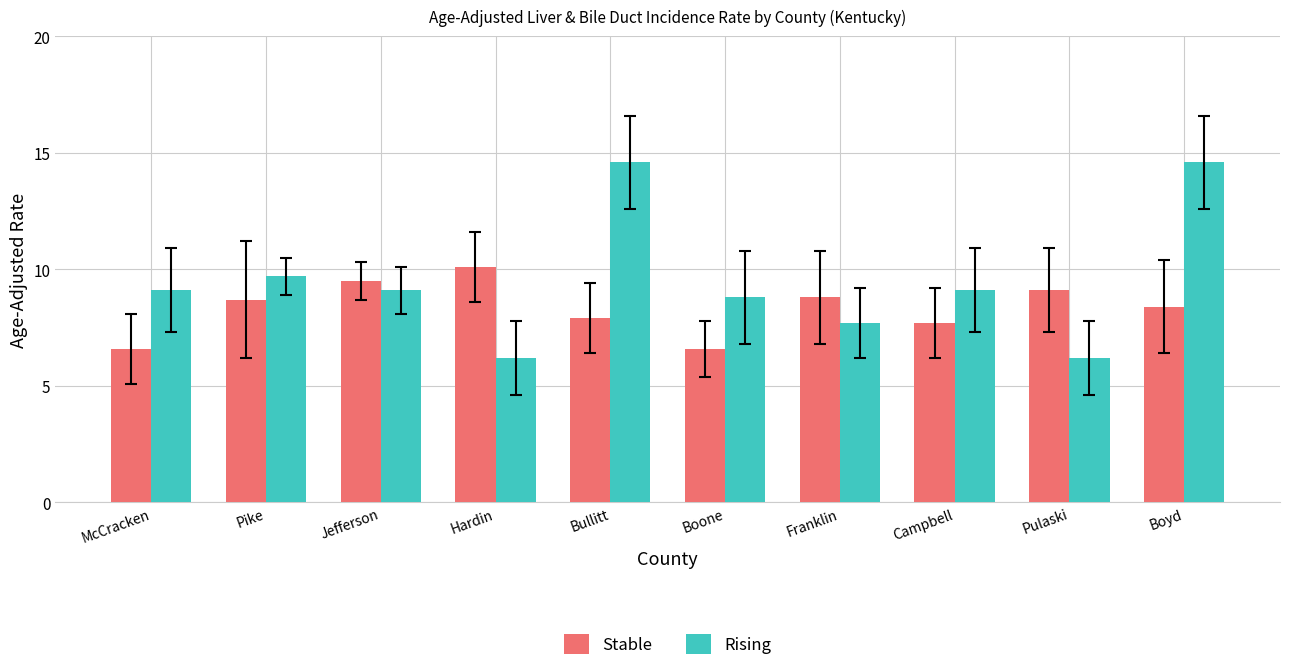

At which label does Rising first exceed 9?

McCracken